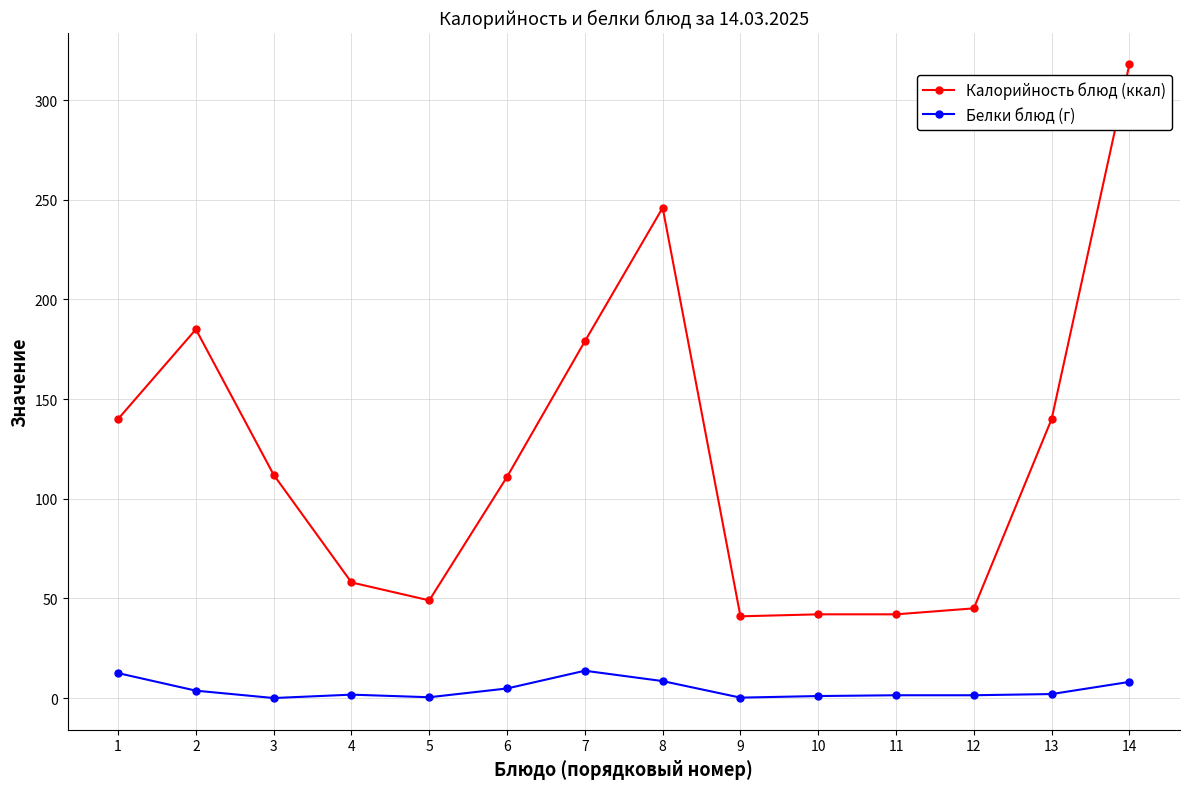

Which series has the largest total across all categories?

Калорийность блюд (ккал)